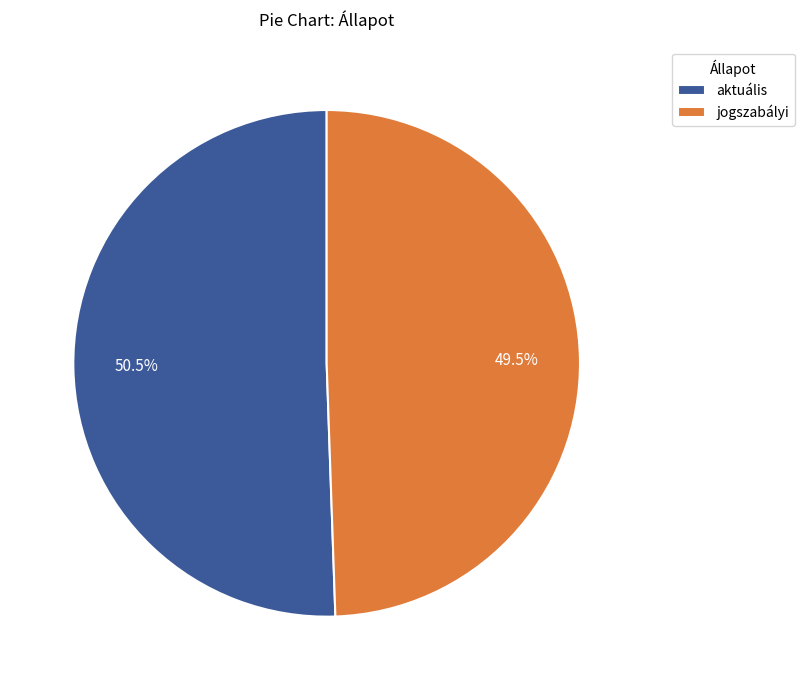

How many slices are in this pie chart?

2